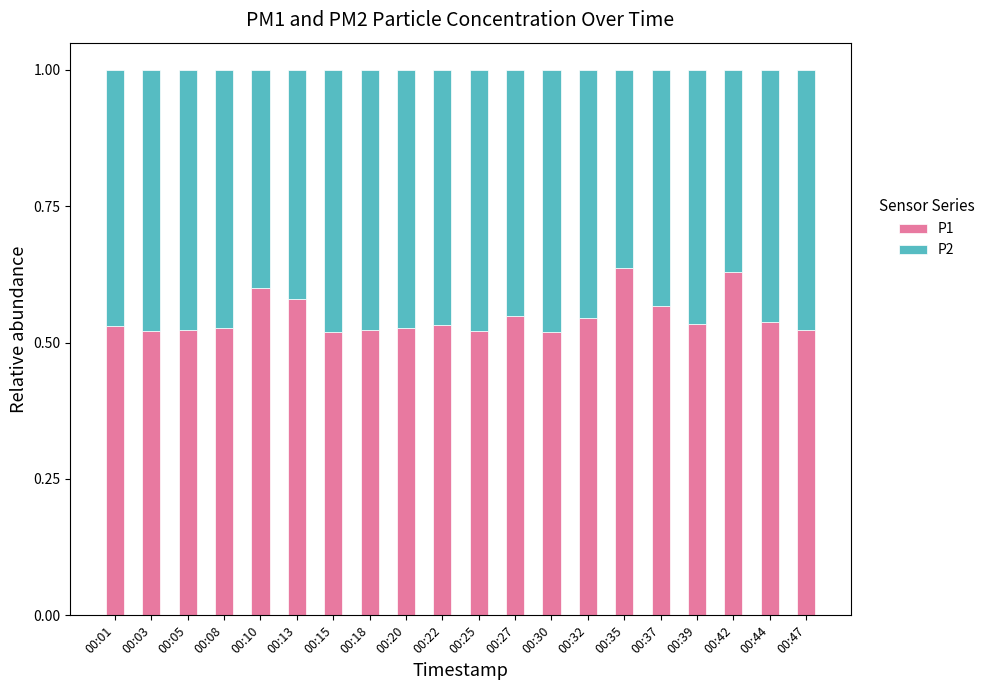

The value of P1 at 00:37 is 0.6. True or false?

True